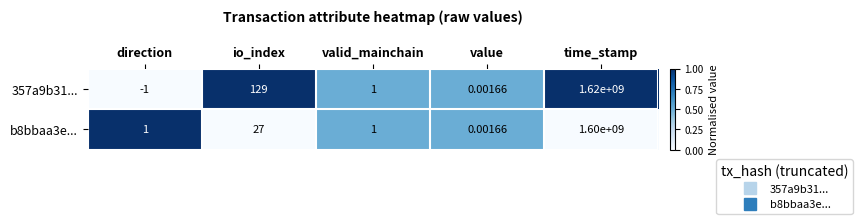

How many distinct data groups are displayed?

2